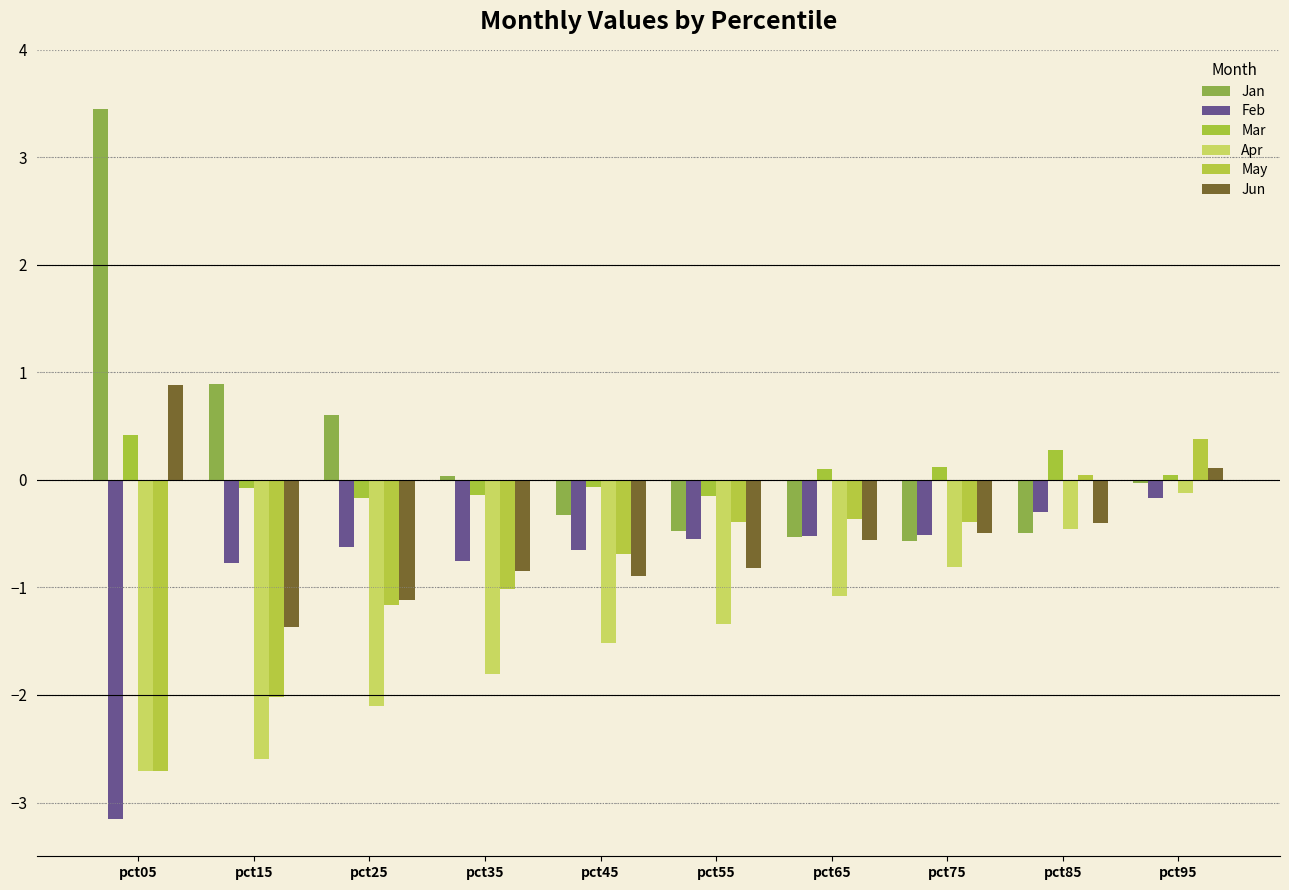

Reading left to right, list all the values displayed in this chart.

Jan: pct05=3.4	pct15=0.9	pct25=0.6	pct35=0.0	pct45=-0.3	pct55=-0.5	pct65=-0.5	pct75=-0.6	pct85=-0.5	pct95=-0.0
Feb: pct05=-3.2	pct15=-0.8	pct25=-0.6	pct35=-0.8	pct45=-0.6	pct55=-0.5	pct65=-0.5	pct75=-0.5	pct85=-0.3	pct95=-0.2
Mar: pct05=0.4	pct15=-0.1	pct25=-0.2	pct35=-0.1	pct45=-0.1	pct55=-0.1	pct65=0.1	pct75=0.1	pct85=0.3	pct95=0.1
Apr: pct05=-2.7	pct15=-2.6	pct25=-2.1	pct35=-1.8	pct45=-1.5	pct55=-1.3	pct65=-1.1	pct75=-0.8	pct85=-0.5	pct95=-0.1
May: pct05=-2.7	pct15=-2.0	pct25=-1.2	pct35=-1.0	pct45=-0.7	pct55=-0.4	pct65=-0.4	pct75=-0.4	pct85=0.0	pct95=0.4
Jun: pct05=0.9	pct15=-1.4	pct25=-1.1	pct35=-0.8	pct45=-0.9	pct55=-0.8	pct65=-0.6	pct75=-0.5	pct85=-0.4	pct95=0.1